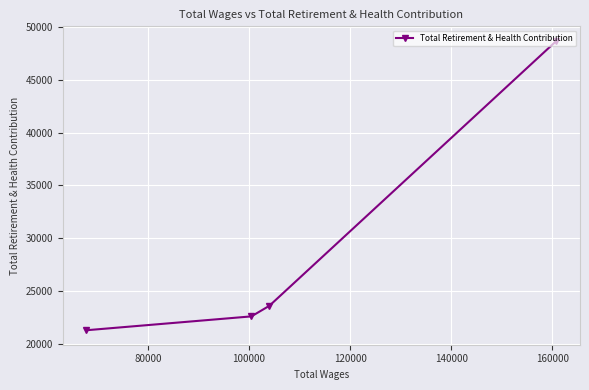

What is the value of the 1st point from the left?

21332